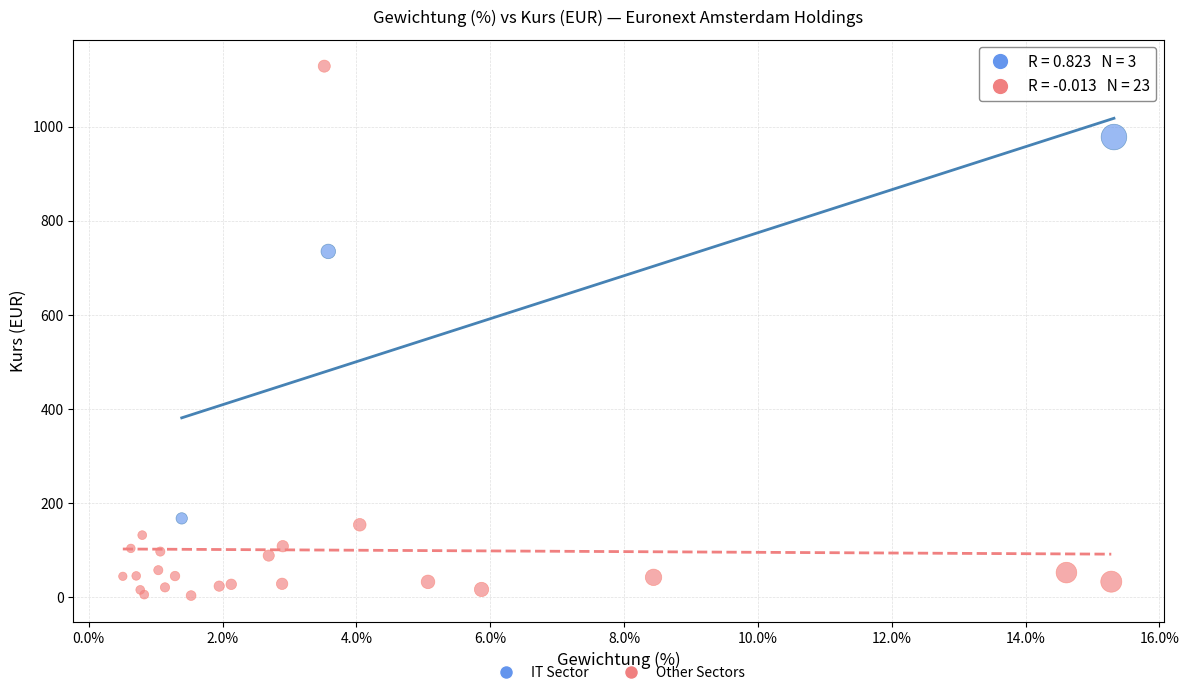

What are all the series names shown in the legend?

IT Sector, Other Sectors